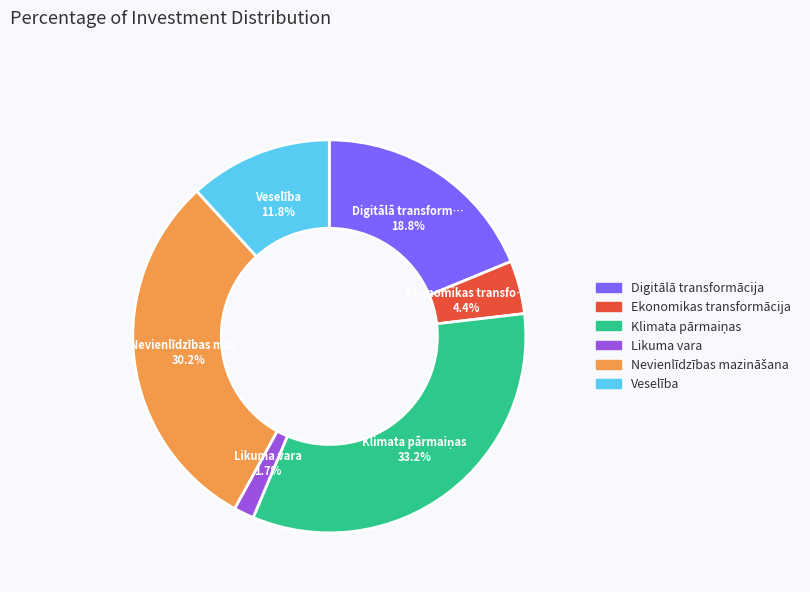

Combined, do Digitālā transformācija and Veselība account for over 50%?

No